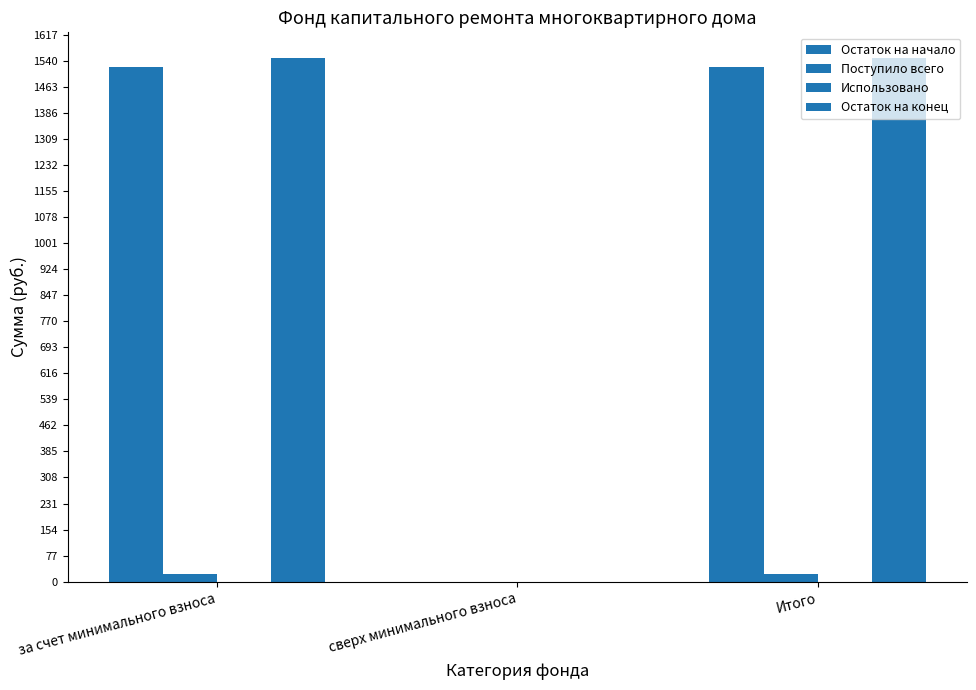

Reading left to right, extract all data points from this chart.

Остаток на начало: 1522.1	0.0	1522.1
Поступило всего: 24.1	0.0	24.1
Использовано: 0.0	0.0	0.0
Остаток на конец: 1546.2	0.0	1546.2